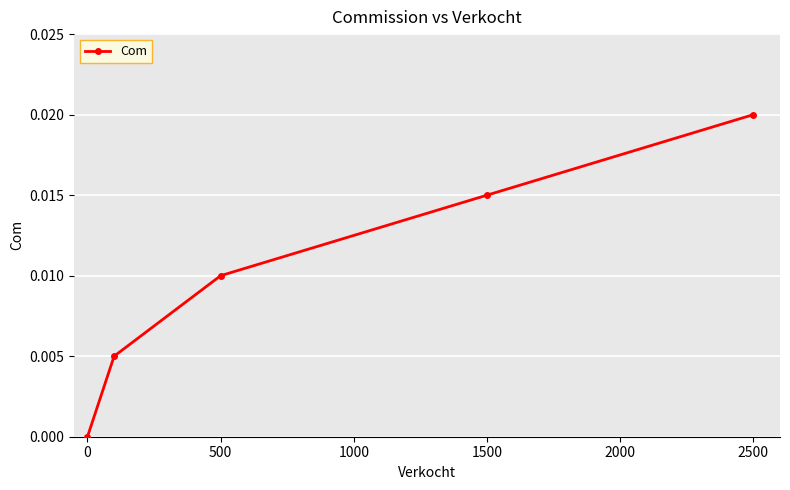

True or false: there are more than 0 points higher than both neighbors.

False